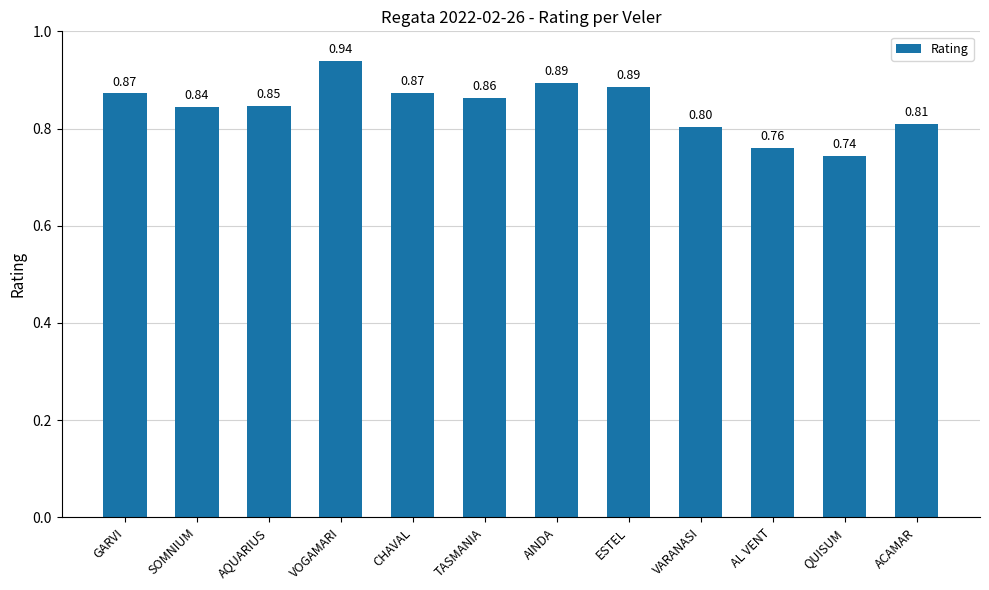

Which label corresponds to the largest value in the chart?

VOGAMARI